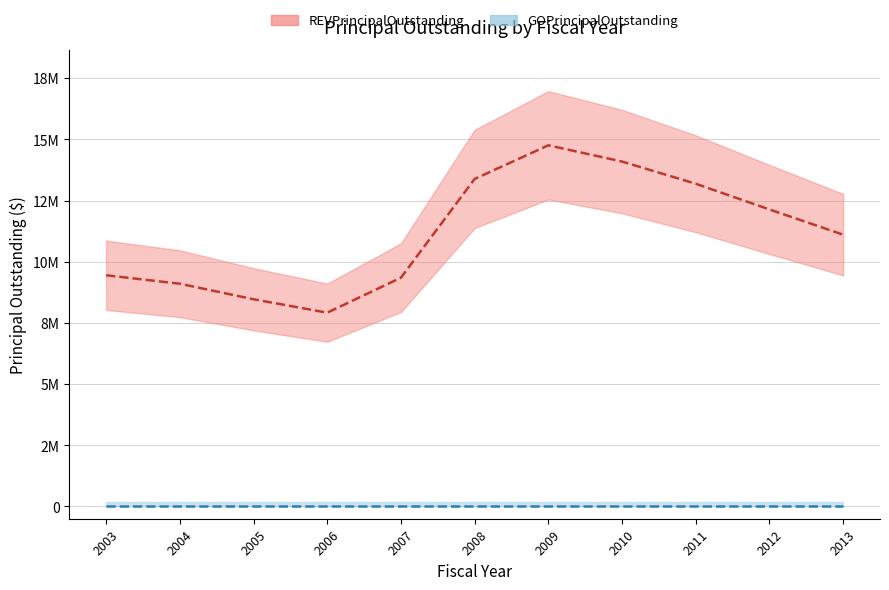

Which series changed the most between 2005 and 2011?

REV trend